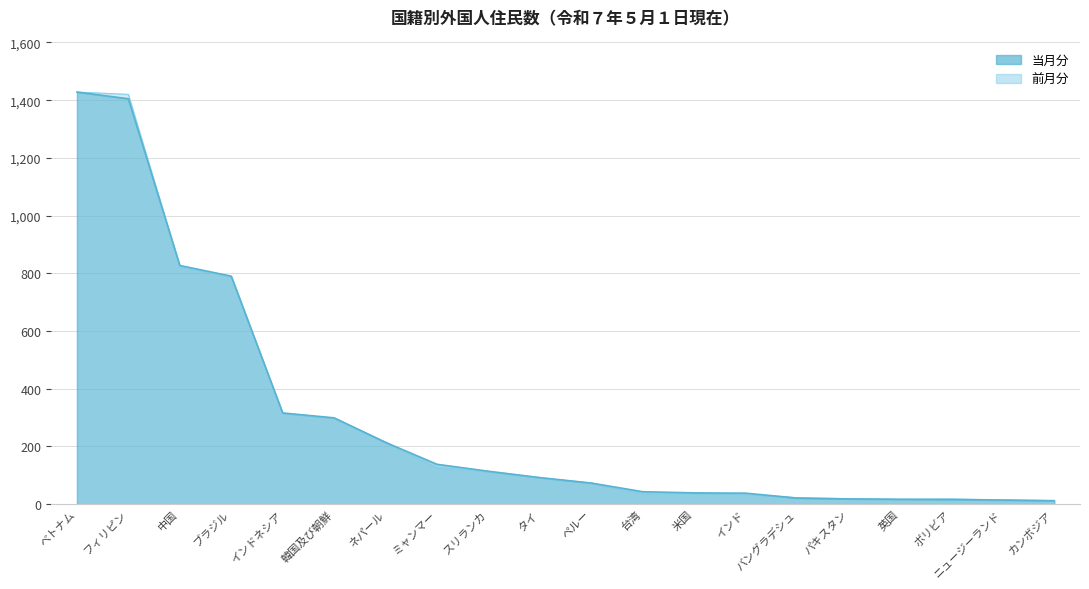

At which label is 当月分 closest to 720?

ブラジル